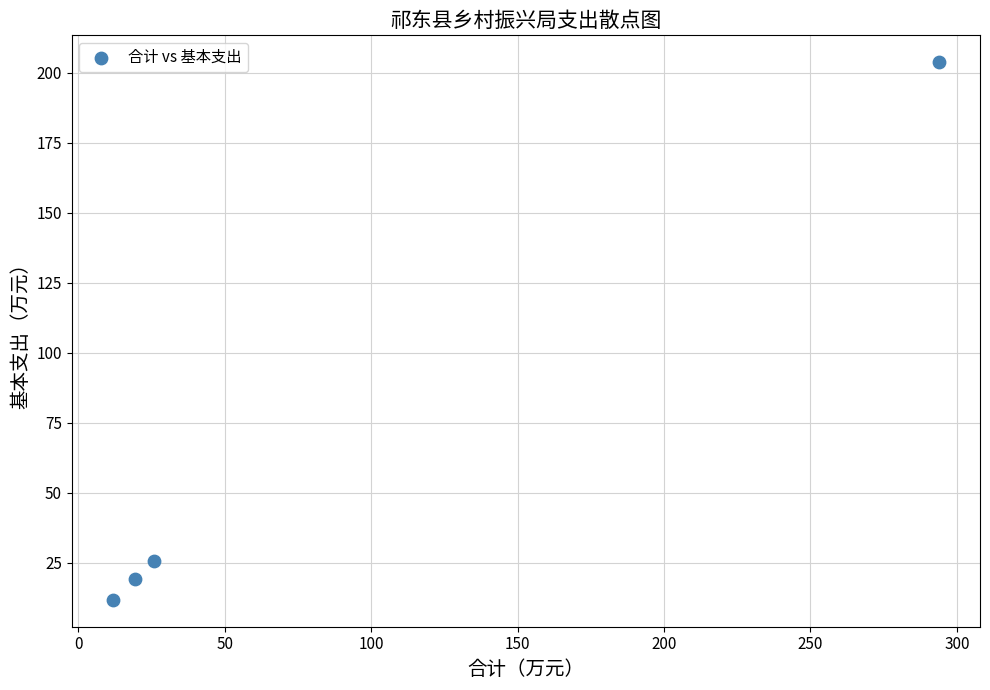

What is the range of Y values (max minus min)?

192.0